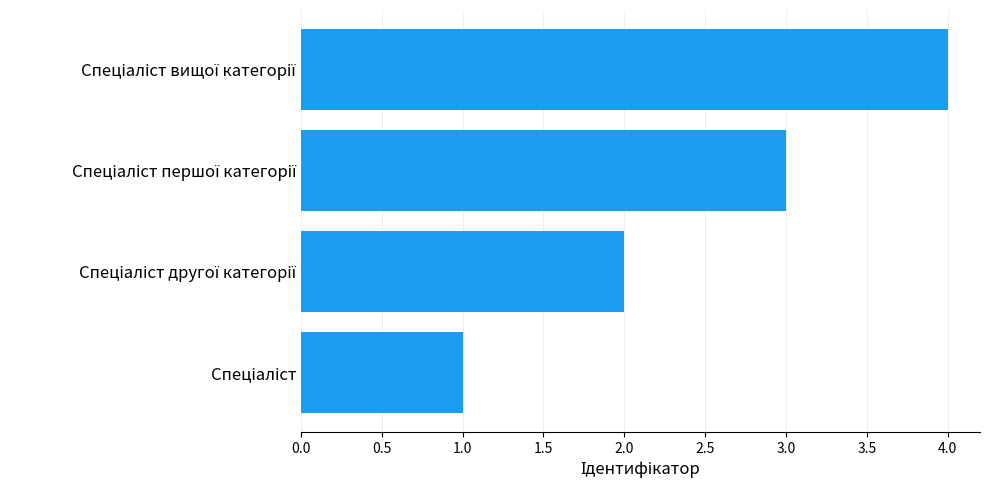

What is the difference between the second highest and minimum values?

2